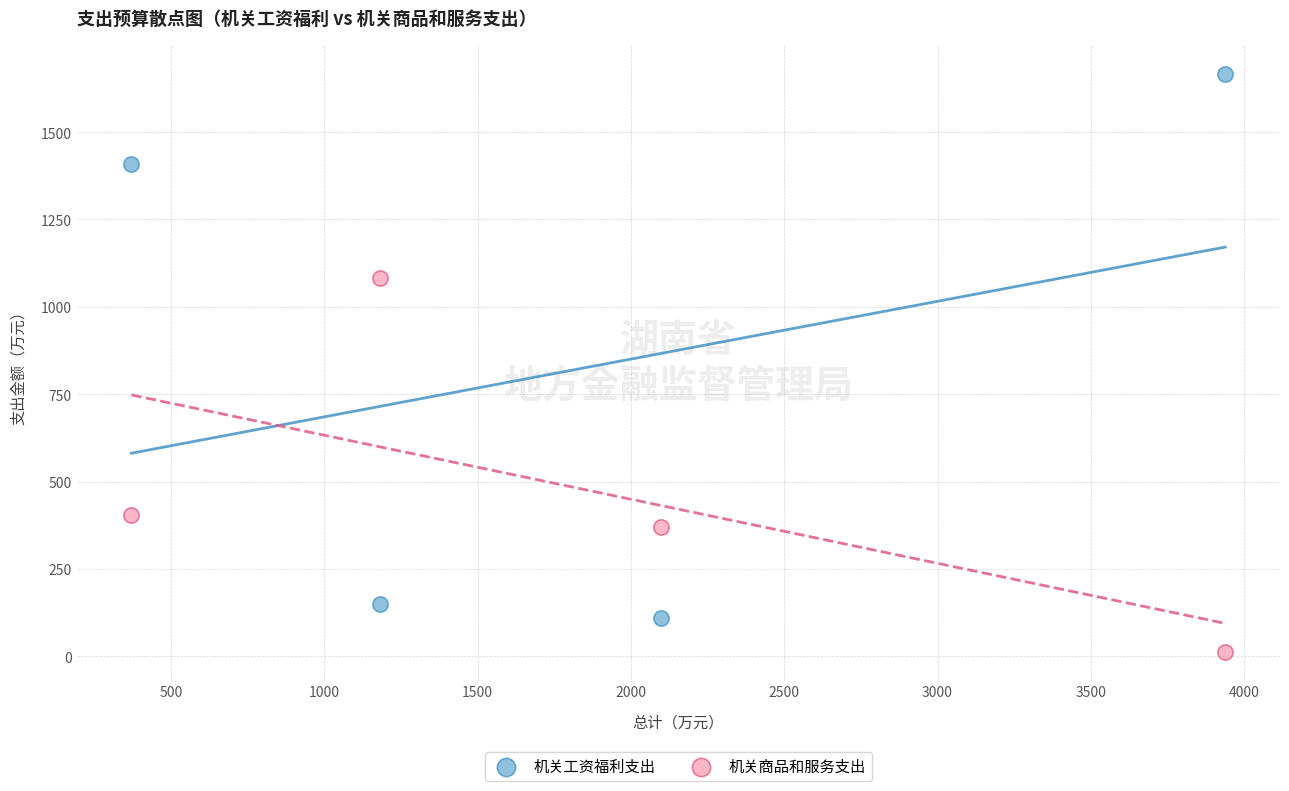

Which series has the widest spread of Y values?

机关工资福利支出